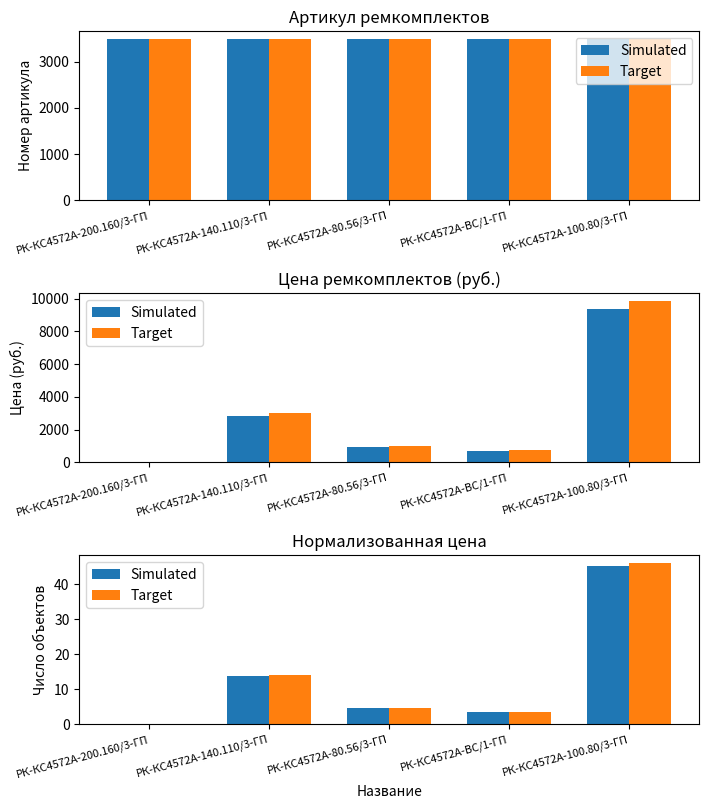

Is it true that Target equals 65.8 at РК-КС4572А-100.80/3-ГП?

False